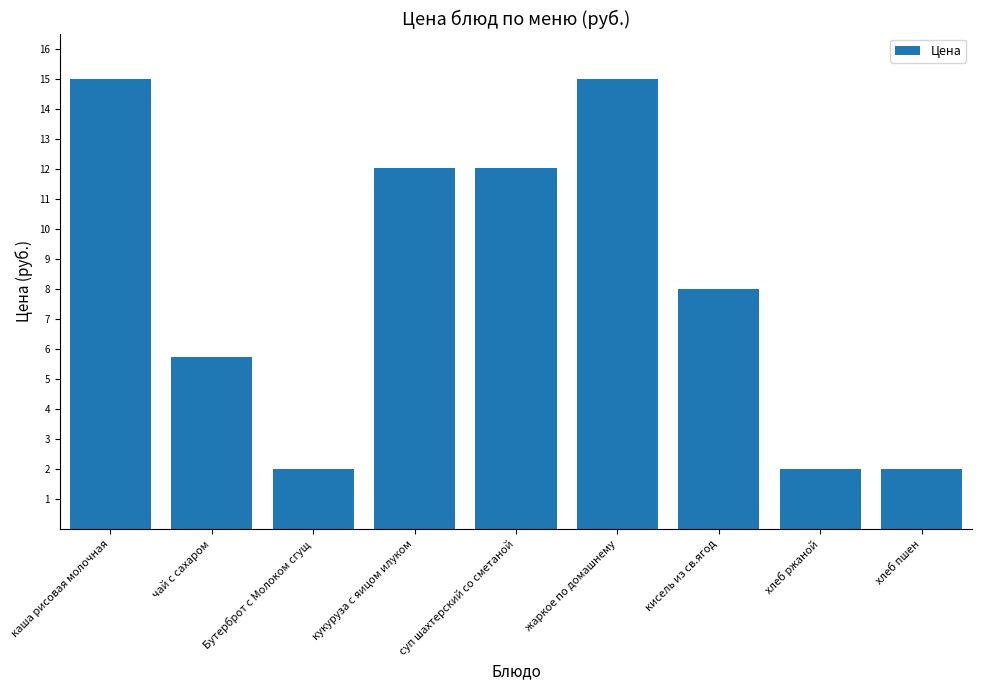

Reading right to left, transcribe all the data shown in this chart.

хлеб пшен=2.0	хлеб ржаной=2.0	кисель из св.ягод=8.0	жаркое по домашнему=15.0	суп шахтерский со сметаной=12.0	кукуруза с яицом илуком=12.0	Бутерброт с Молоком сгущ=2.0	чай с сахаром=5.7	каша рисовая молочная=15.0